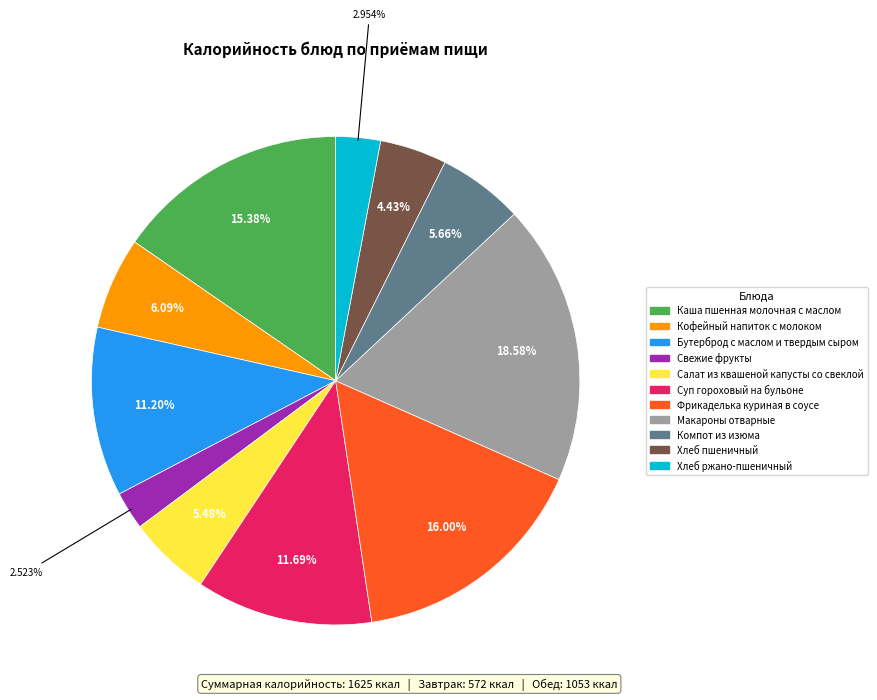

To the nearest percent, what is the combined percentage of Хлеб ржано-пшеничный and Суп гороховый на бульоне?

15%